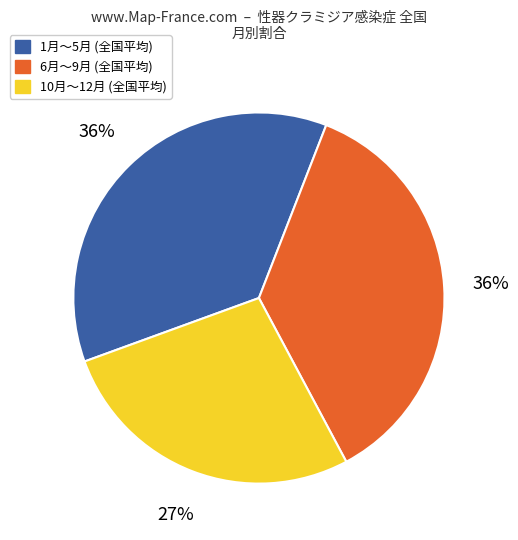

To the nearest percent, what is the average slice percentage?

33%